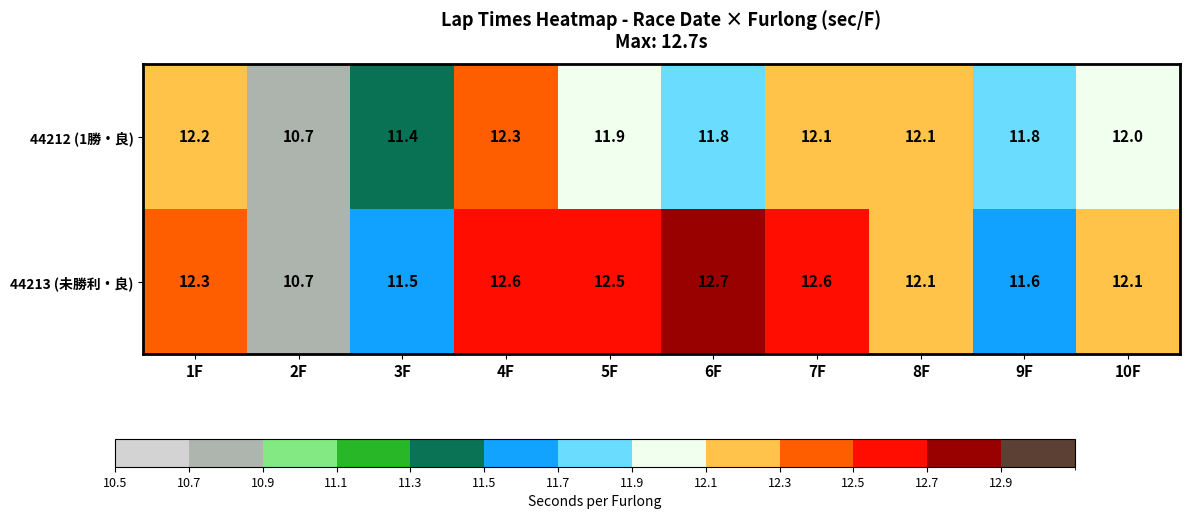

Is it true that 44213 (未勝利・良) equals 6.6 at 2F?

False